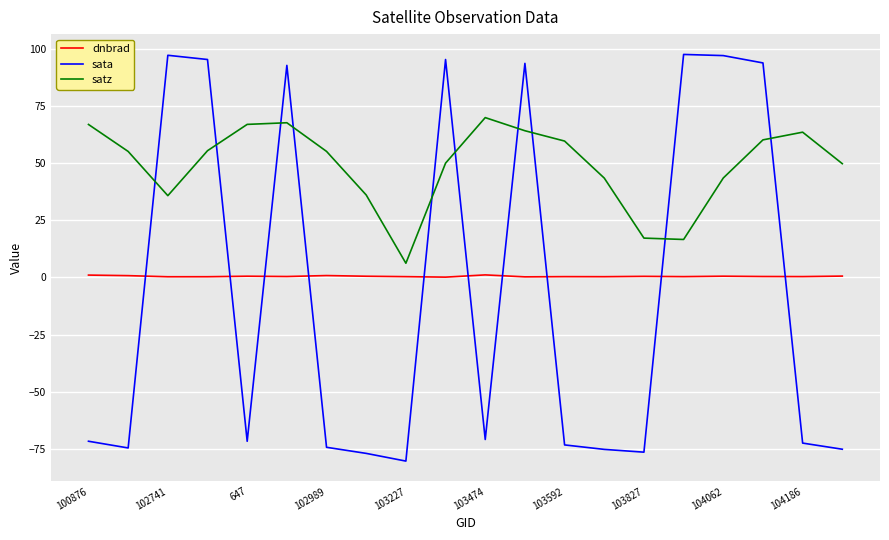

After their last crossing, which series has the higher values: satz or sata?

satz